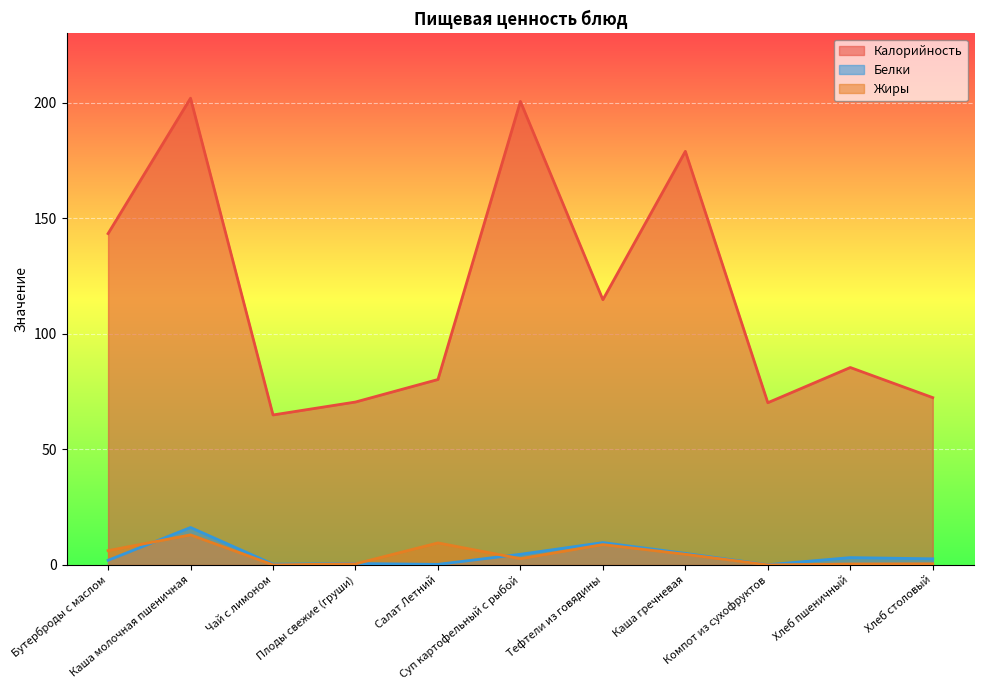

The Жиры series shows 13.0 at Каша молочная пшеничная. True or false?

True